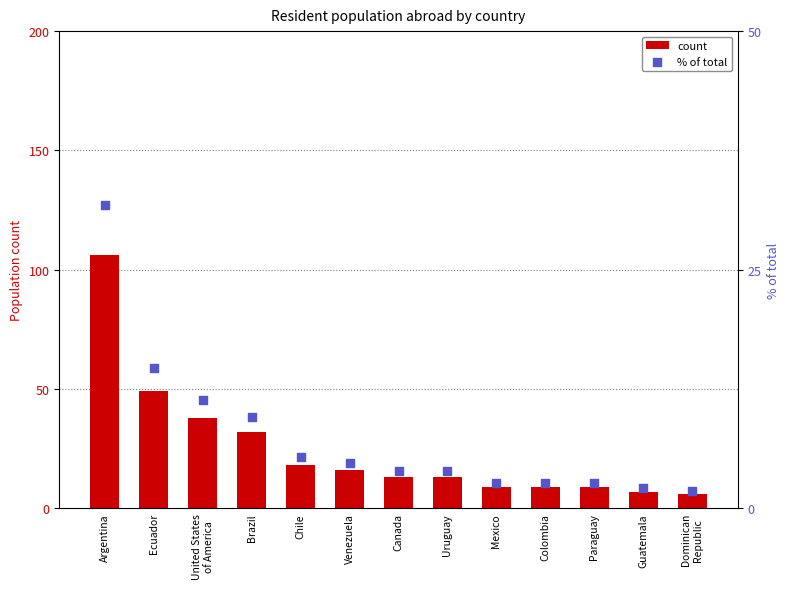

Which series has the widest spread of Y values?

count